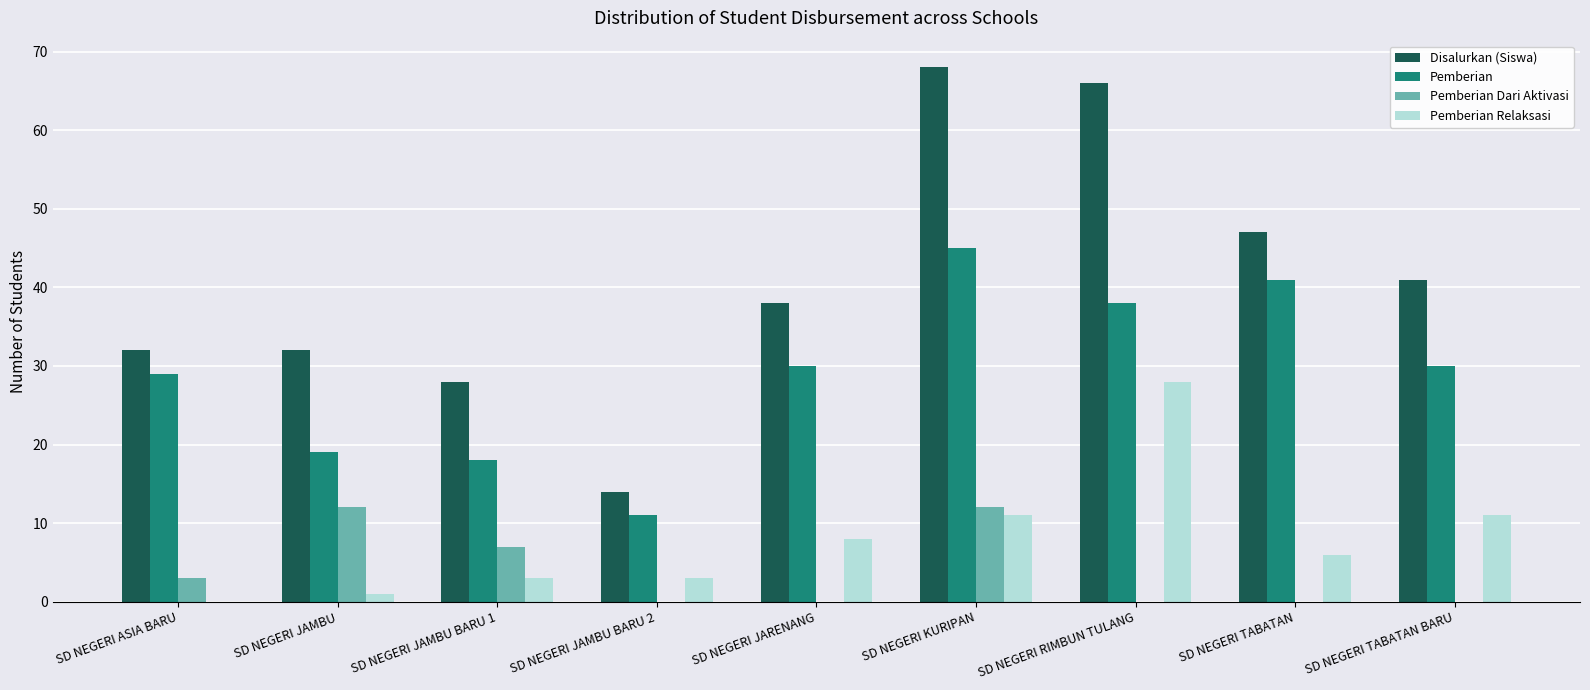

Count the number of categories in the chart.

9